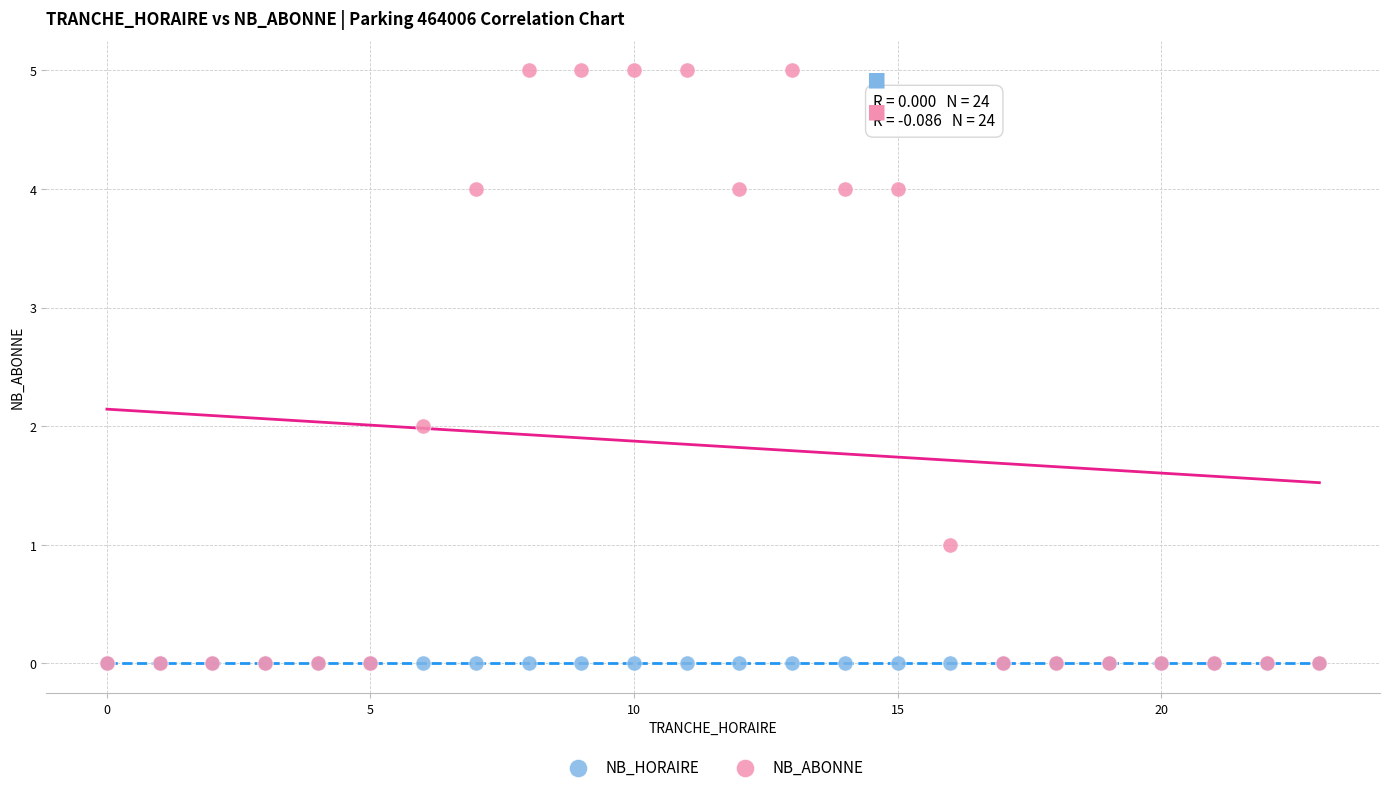

What are all the series names shown in the legend?

NB_HORAIRE, NB_ABONNE